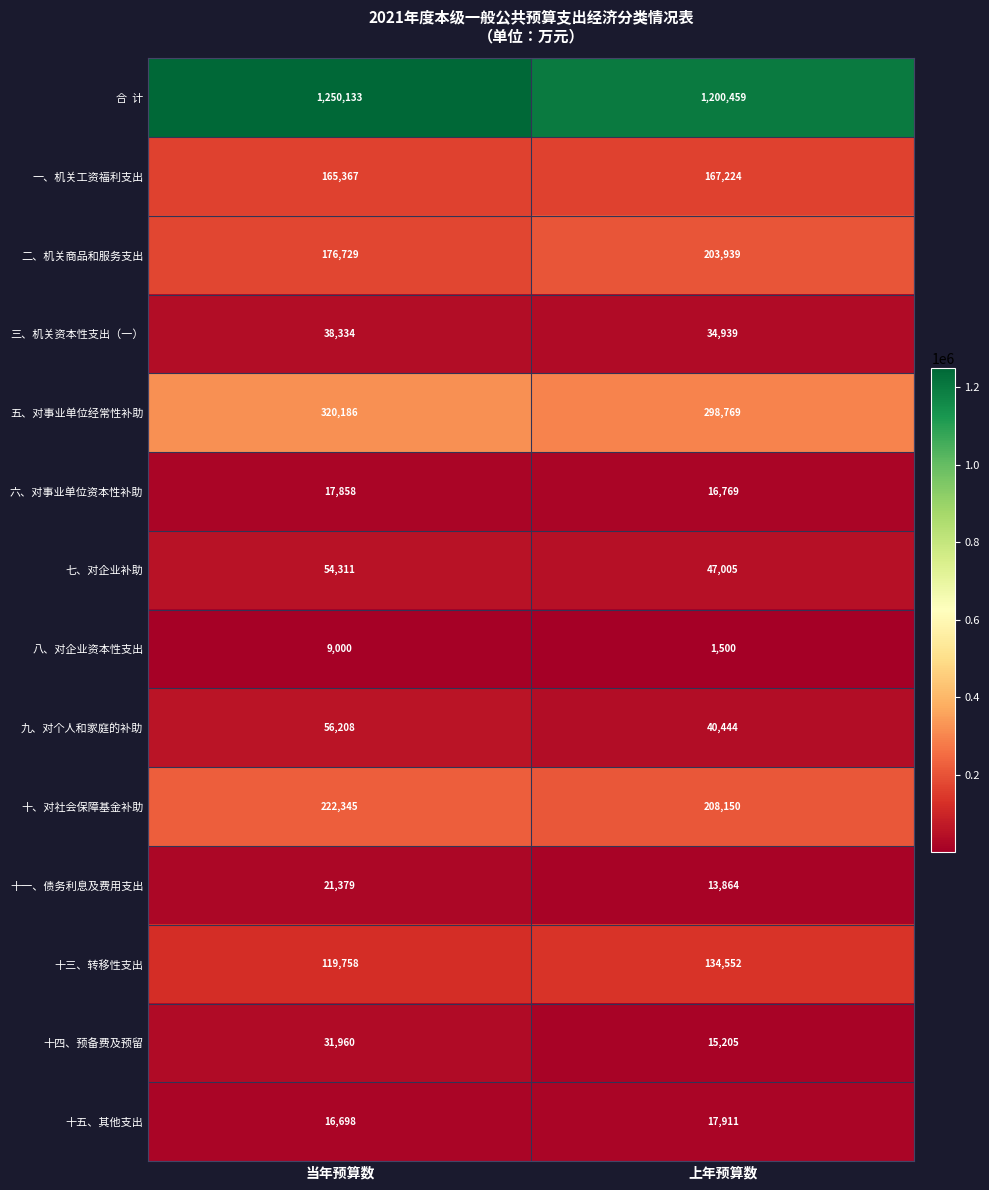

Is it true that 七、对企业补助 equals 75285 at 上年预算数?

False